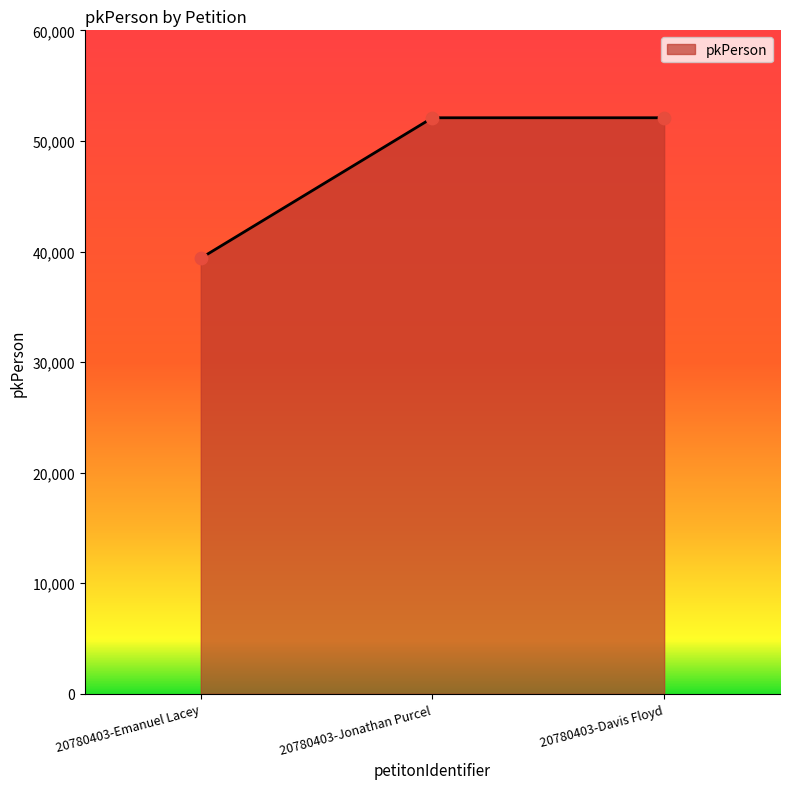

What is the change in value from 20780403-Jonathan Purcel to 20780403-Davis Floyd?

+1